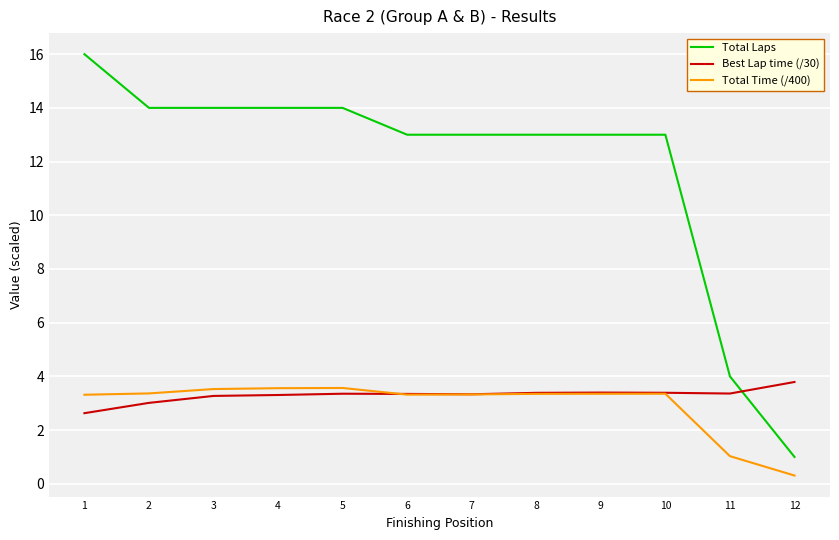

Where do Total Laps and Best Lap time (/30) first cross each other?

11 and 12